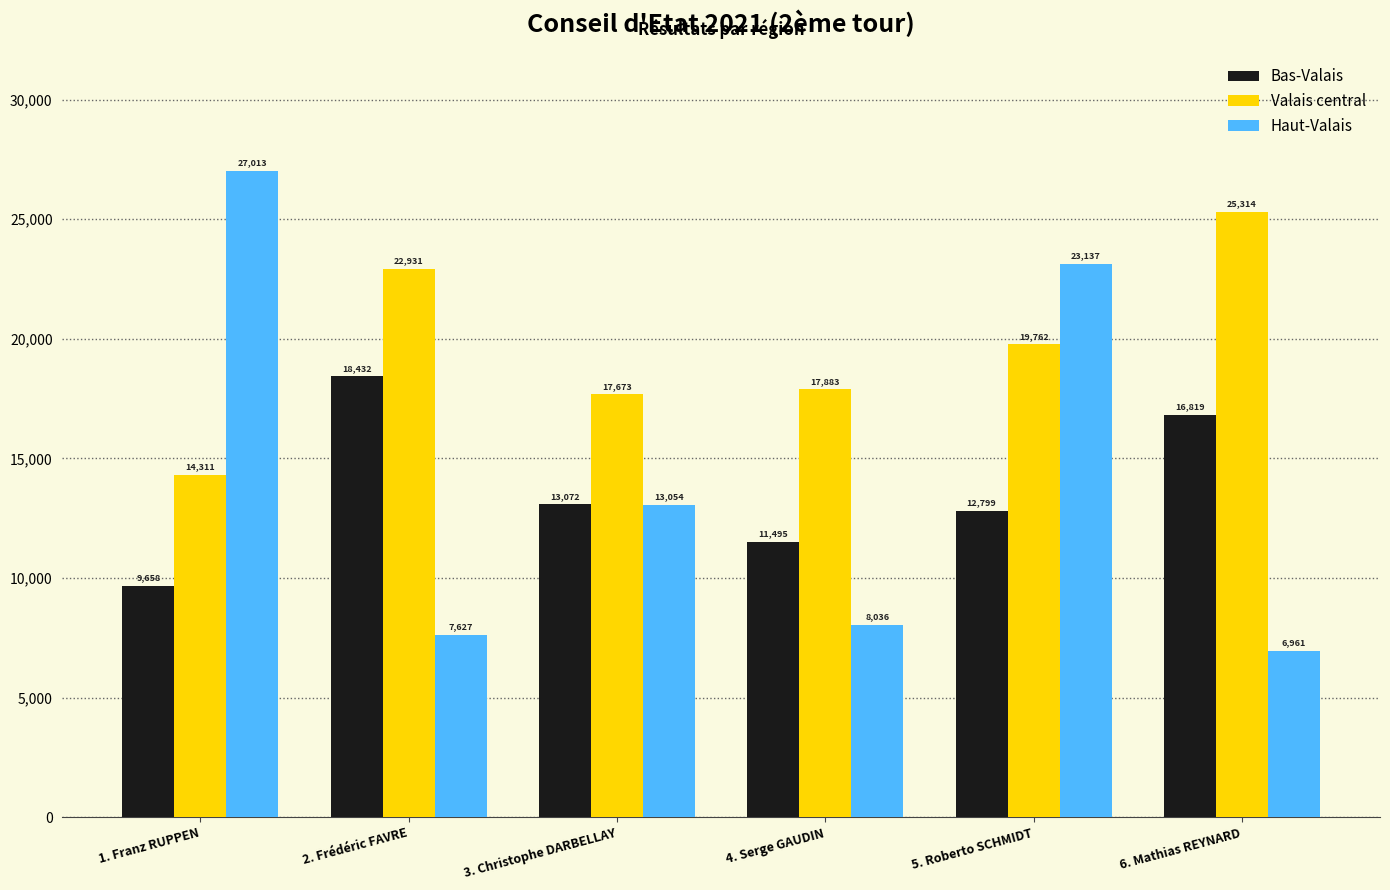

The value of Bas-Valais at 4. Serge GAUDIN is 15773. True or false?

False